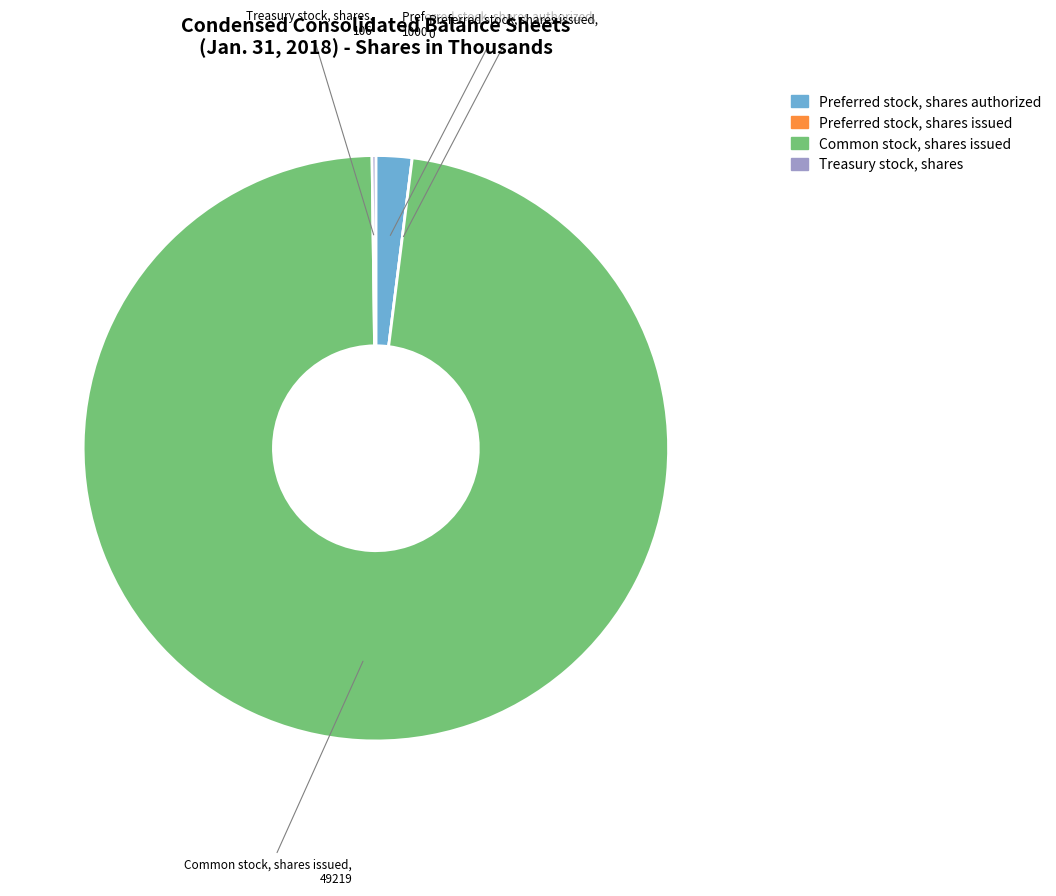

True or false: Common stock, shares issued accounts for 88% of the total.

False